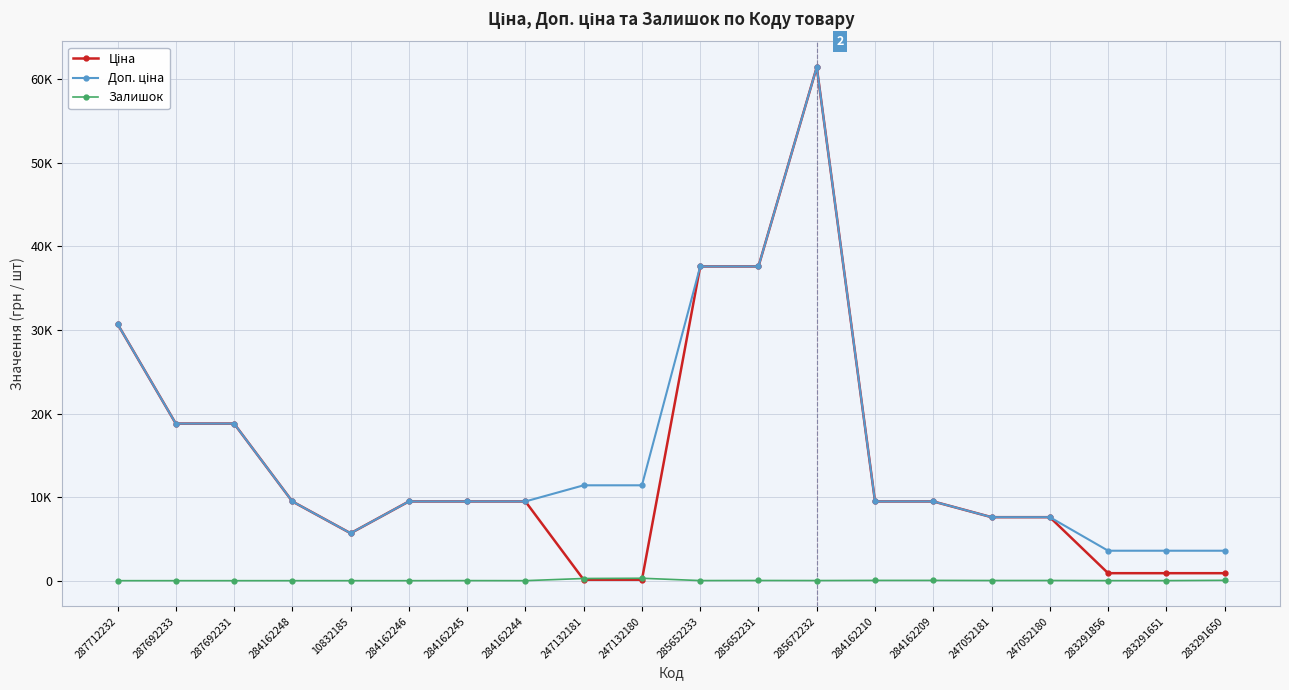

What is the difference between the highest and lowest values at 287692233?

18796.8